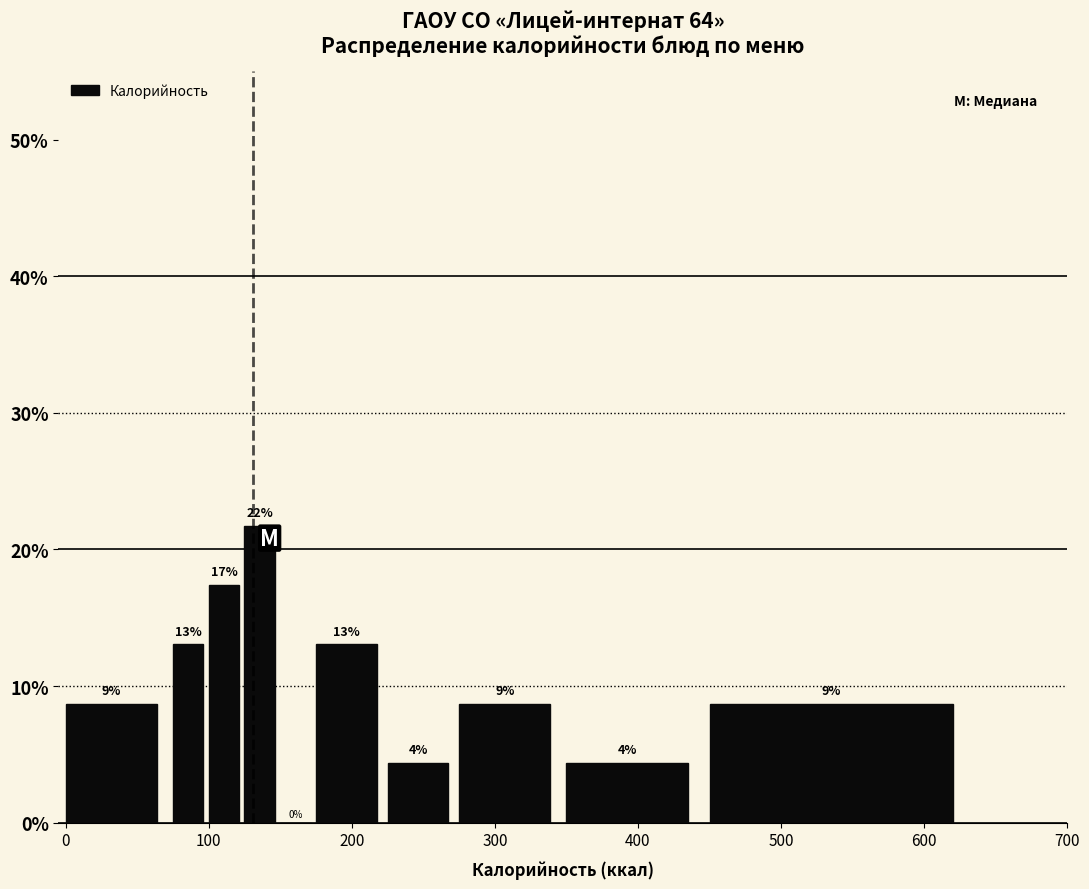

Around what value on the x-axis is the tallest bar? Give the approximate position of its centre, as read against the axis.

140